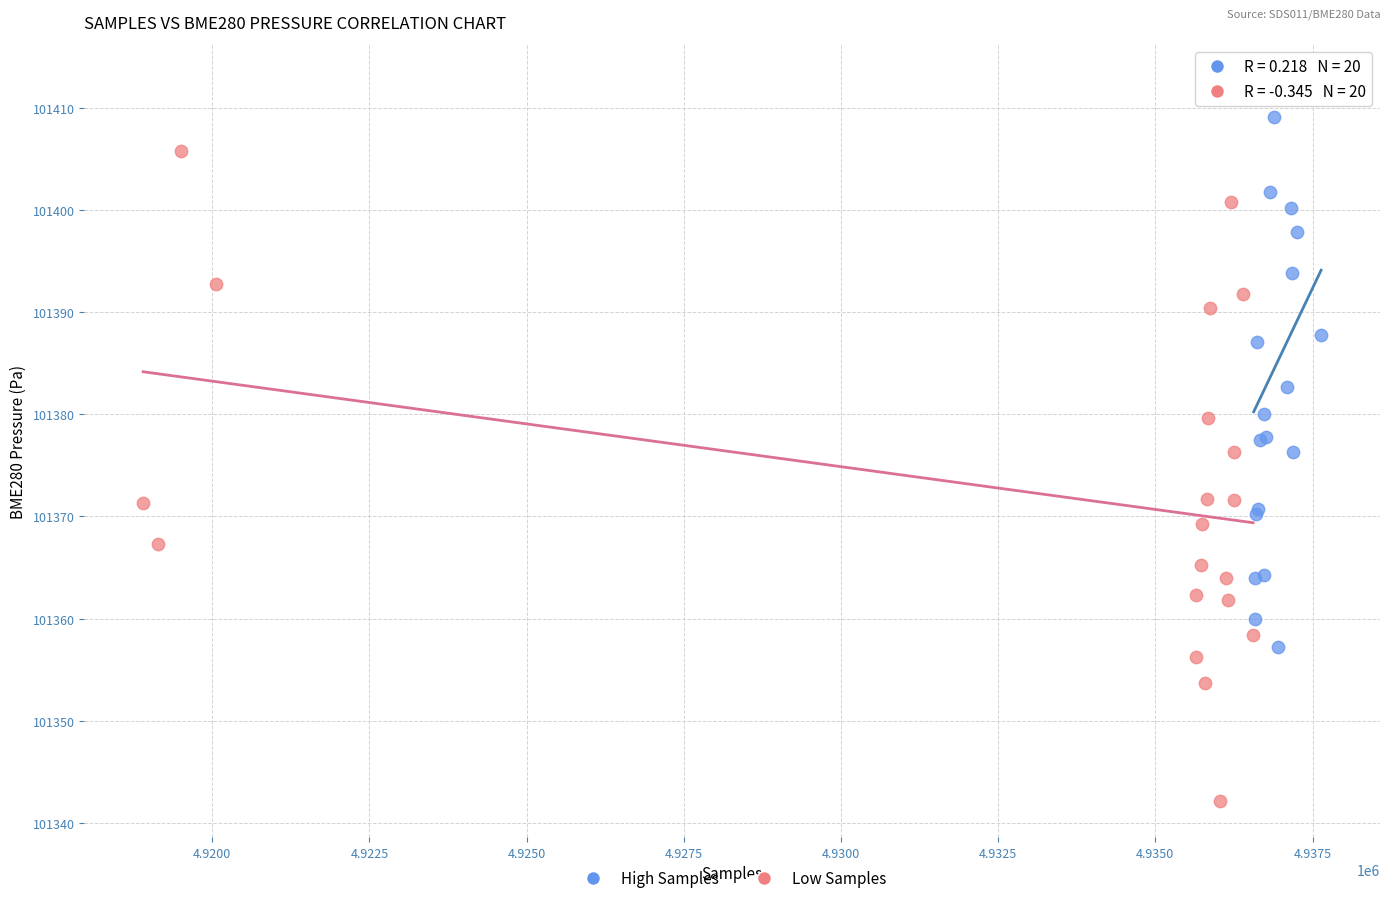

Which series reaches the minimum Y coordinate?

Low Samples